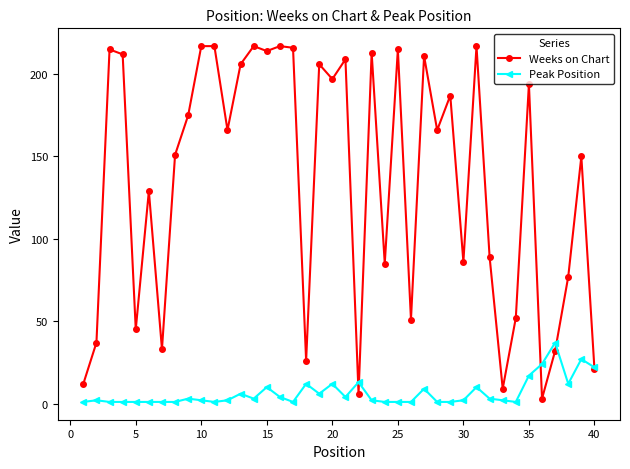

Reading right to left, extract all data points from this chart.

Weeks on Chart: 21	150	77	32	3	194	52	9	89	217	86	187	166	211	51	215	85	213	6	209	197	206	26	216	217	214	217	206	166	217	217	175	151	33	129	45	212	215	37	12
Peak Position: 22	27	12	37	24	17	1	2	3	10	2	1	1	9	1	1	1	2	13	4	12	6	12	1	4	10	3	6	2	1	2	3	1	1	1	1	1	1	2	1